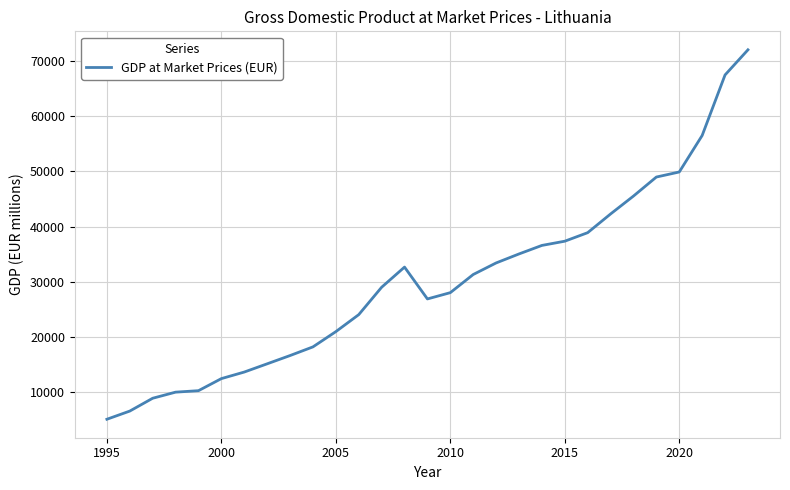

What is the maximum value shown in the chart?

71986.2